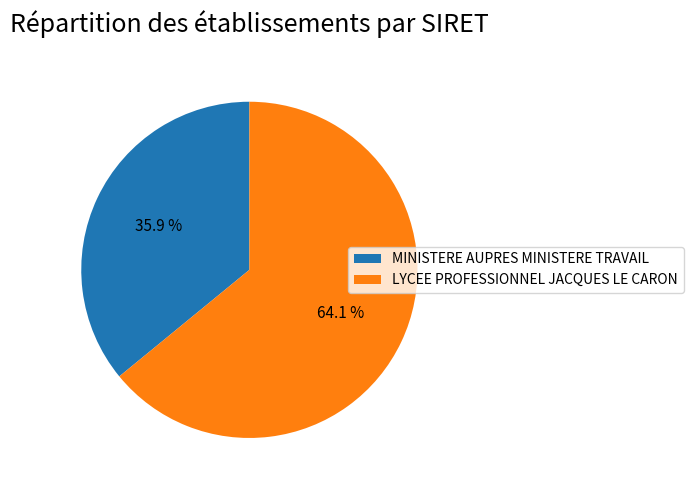

The LYCEE PROFESSIONNEL JACQUES LE CARON slice represents 64% of the pie. True or false?

True